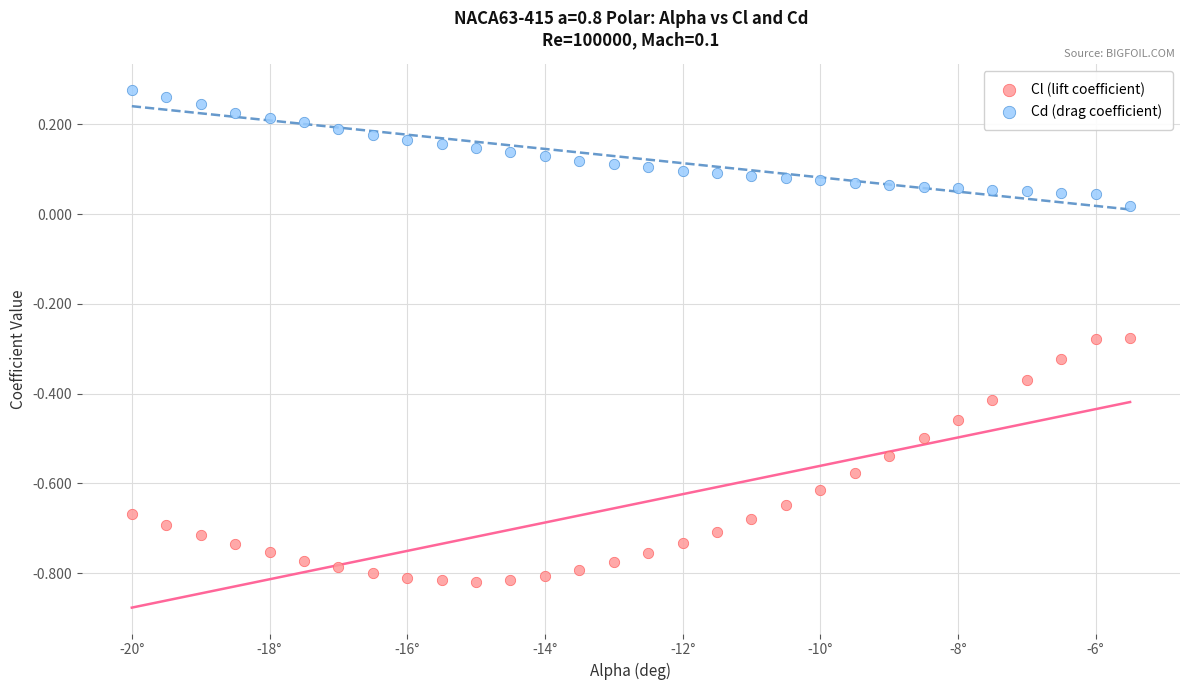

Across all data points, what is the range of Y values (max minus min)?

1.1